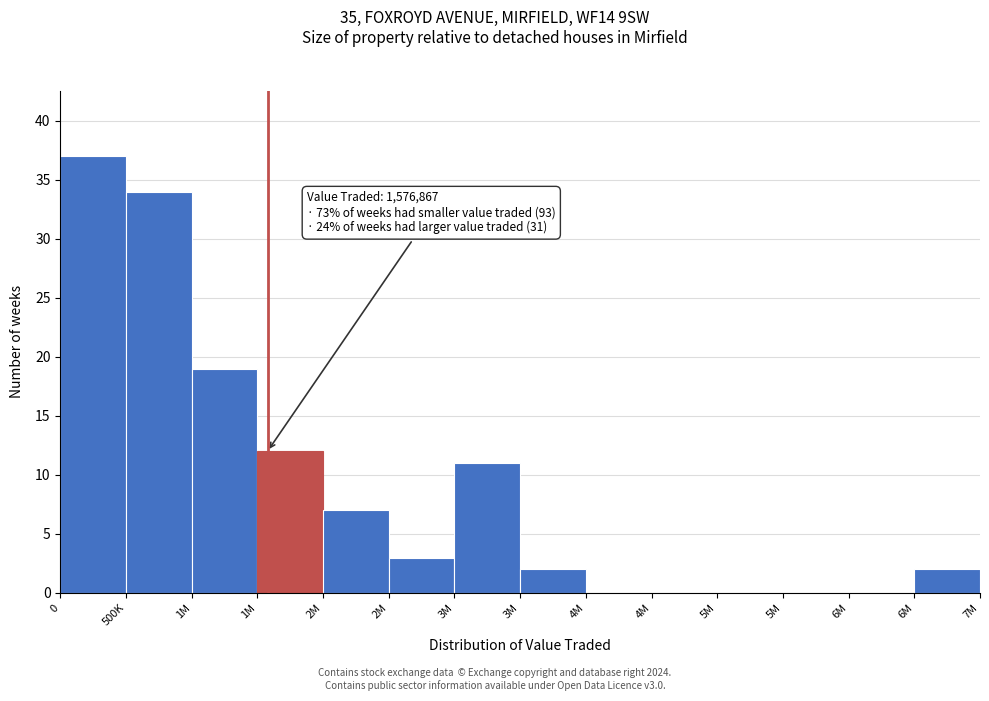

Count the number of categories in the chart.

14